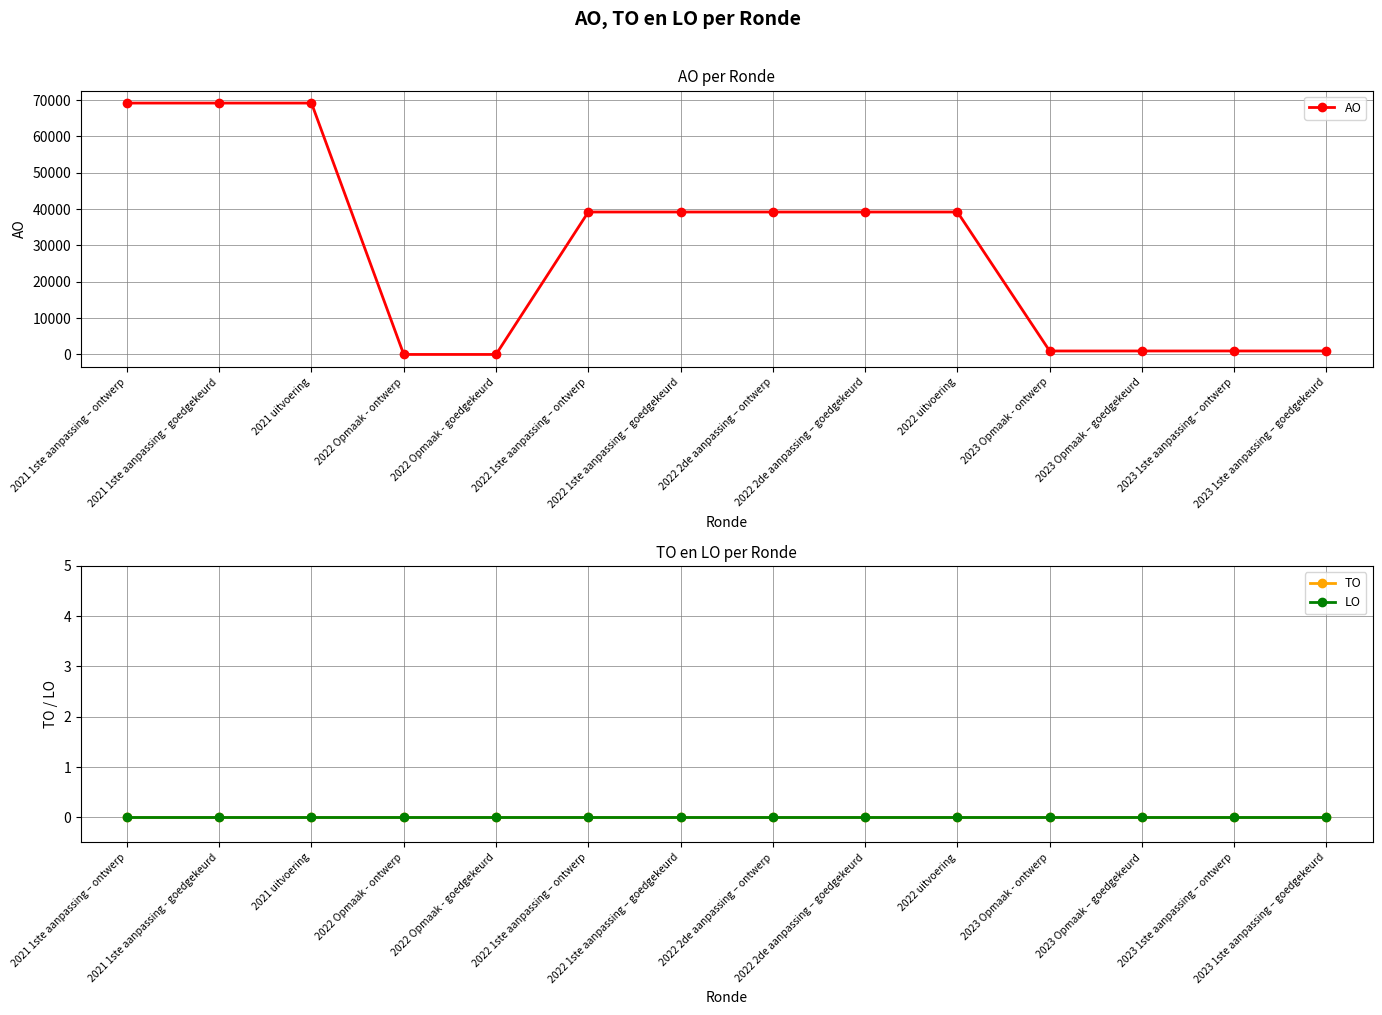

True or false: TO and AO intersect in this chart.

False